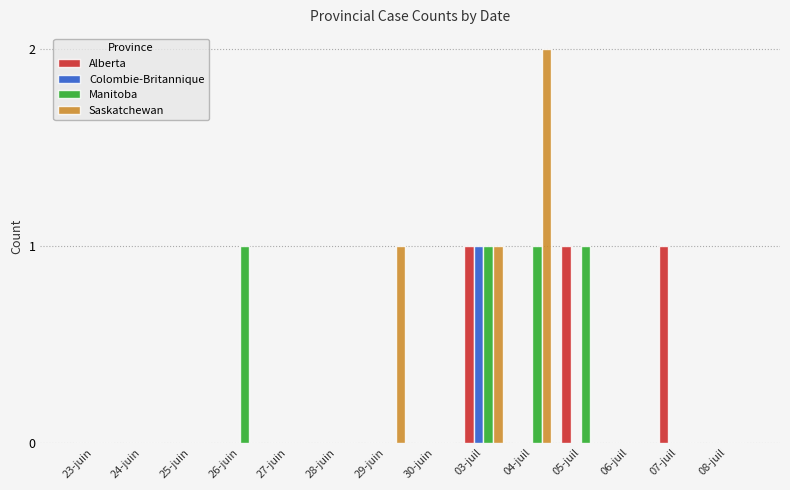

At which category is the sum across all series the highest?

03-juil